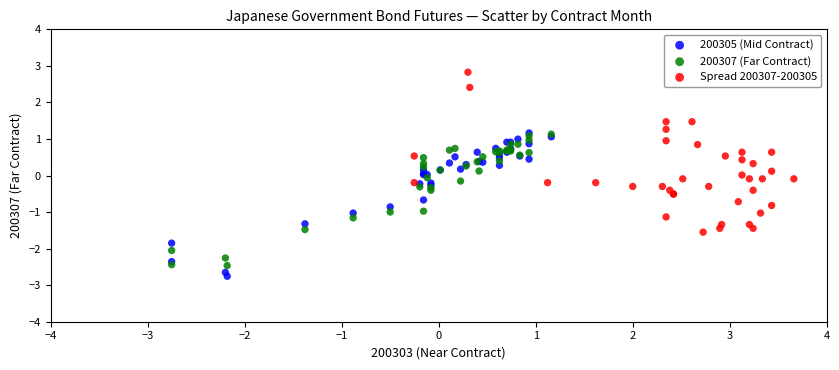

Which series reaches the maximum Y coordinate?

Spread 200307-200305